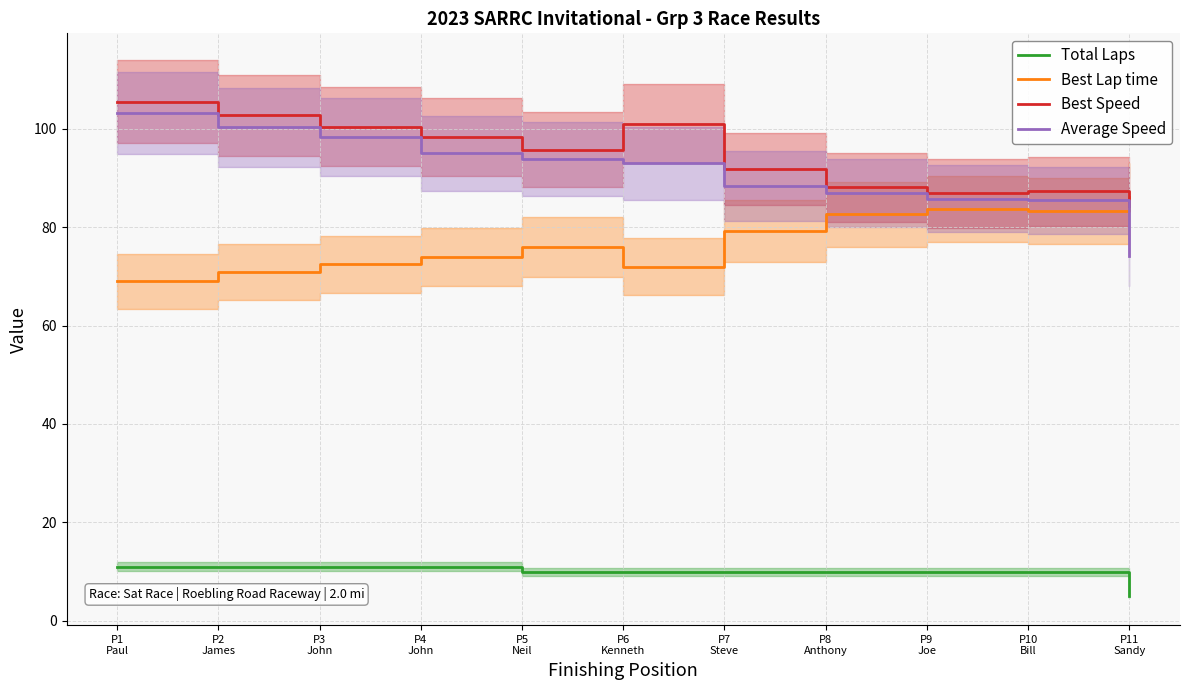

Where does the Best Speed series first go above 95?

P1
Paul